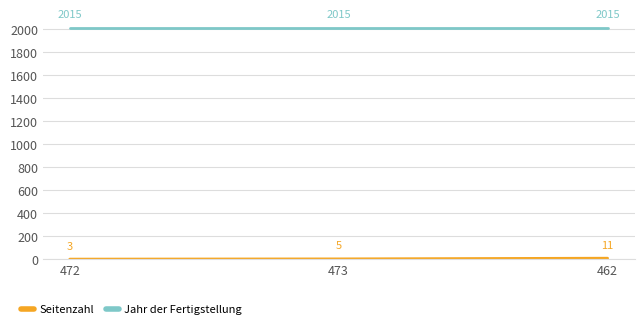

What position from the left is 473?

2